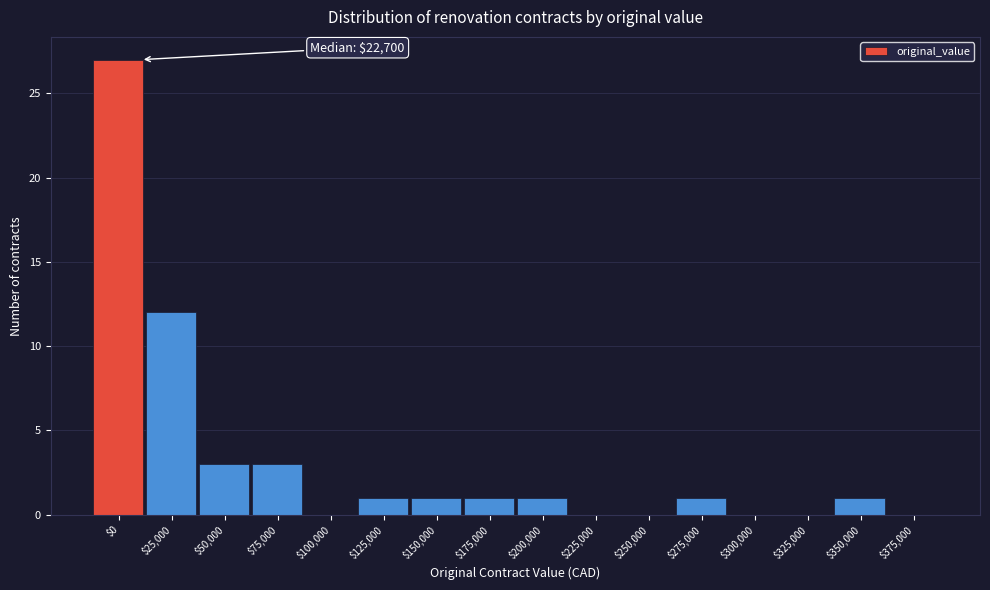

What is the sum of all values?

51